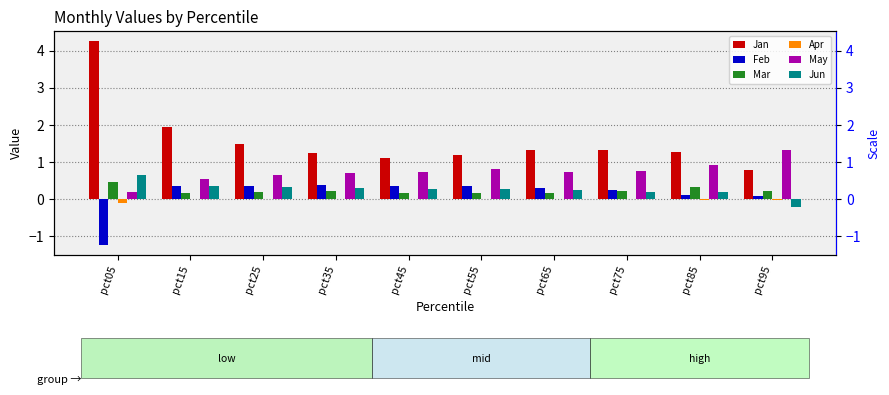

Which category has the highest value across all series?

pct05